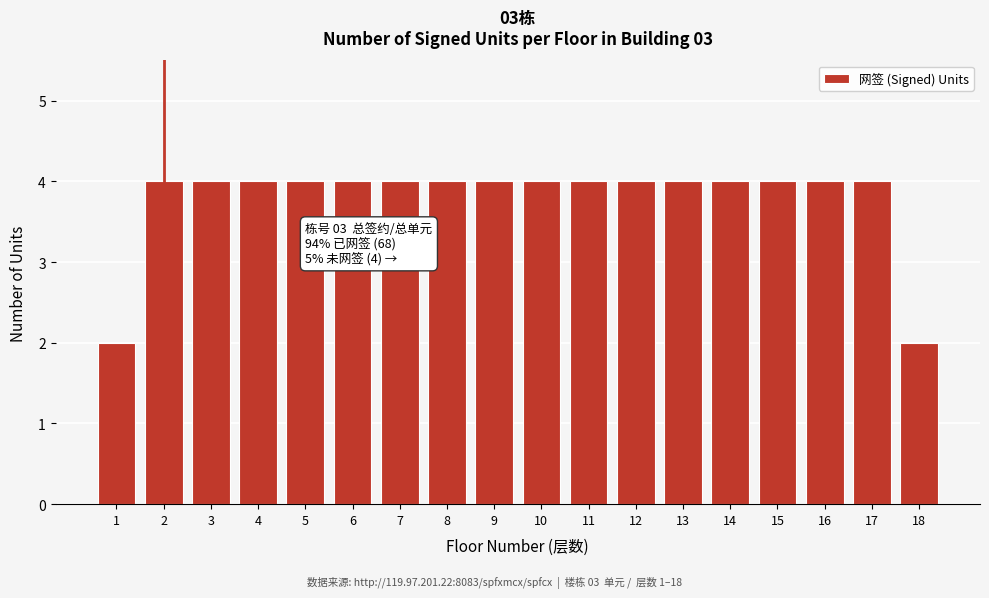

Reading left to right, extract all data points from this chart.

1=2	2=4	3=4	4=4	5=4	6=4	7=4	8=4	9=4	10=4	11=4	12=4	13=4	14=4	15=4	16=4	17=4	18=2